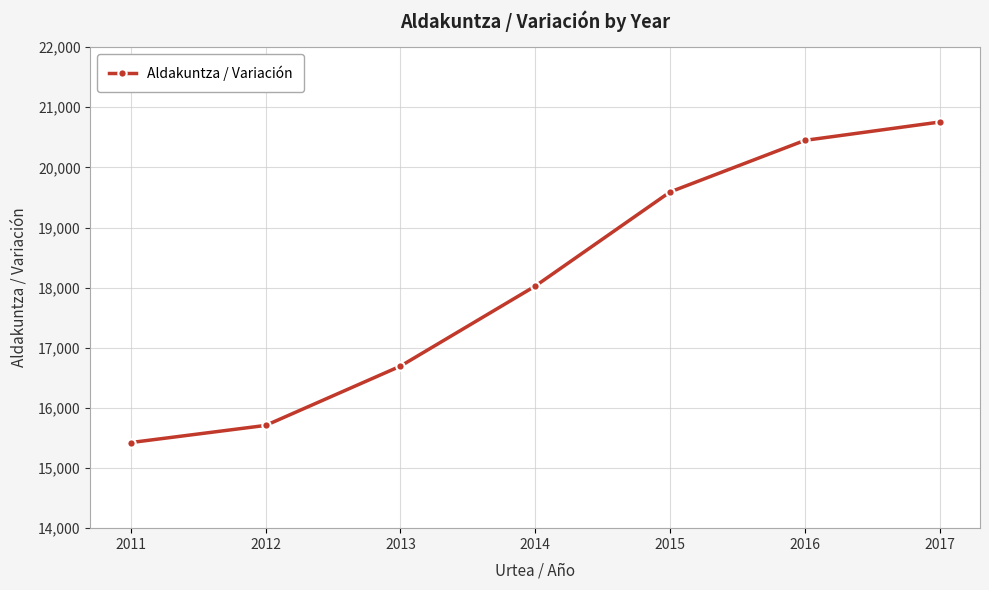

List the labels in order of value, smallest first.

2011, 2012, 2013, 2014, 2015, 2016, 2017